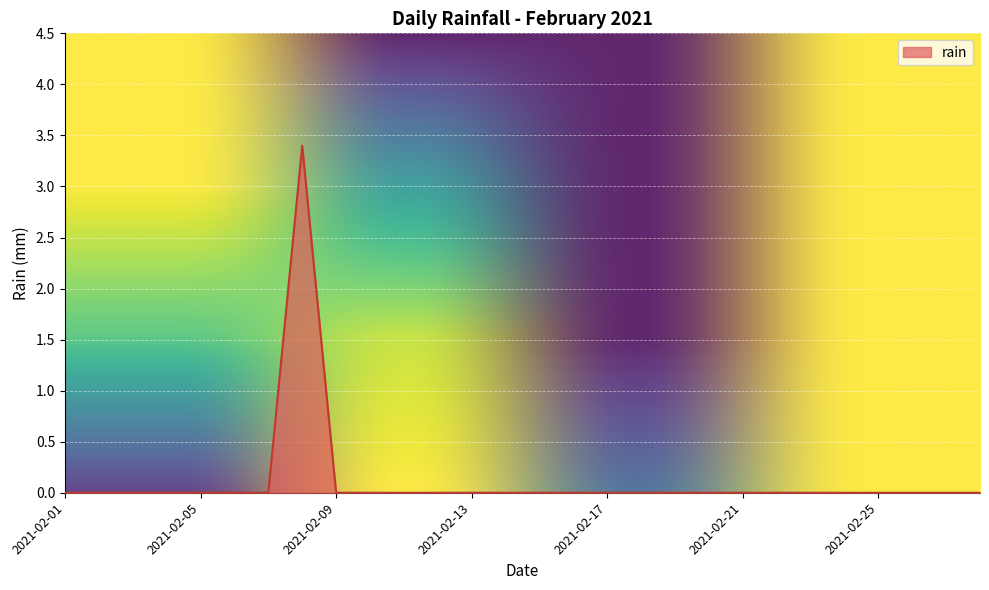

What is the maximum value shown in the chart?

3.4